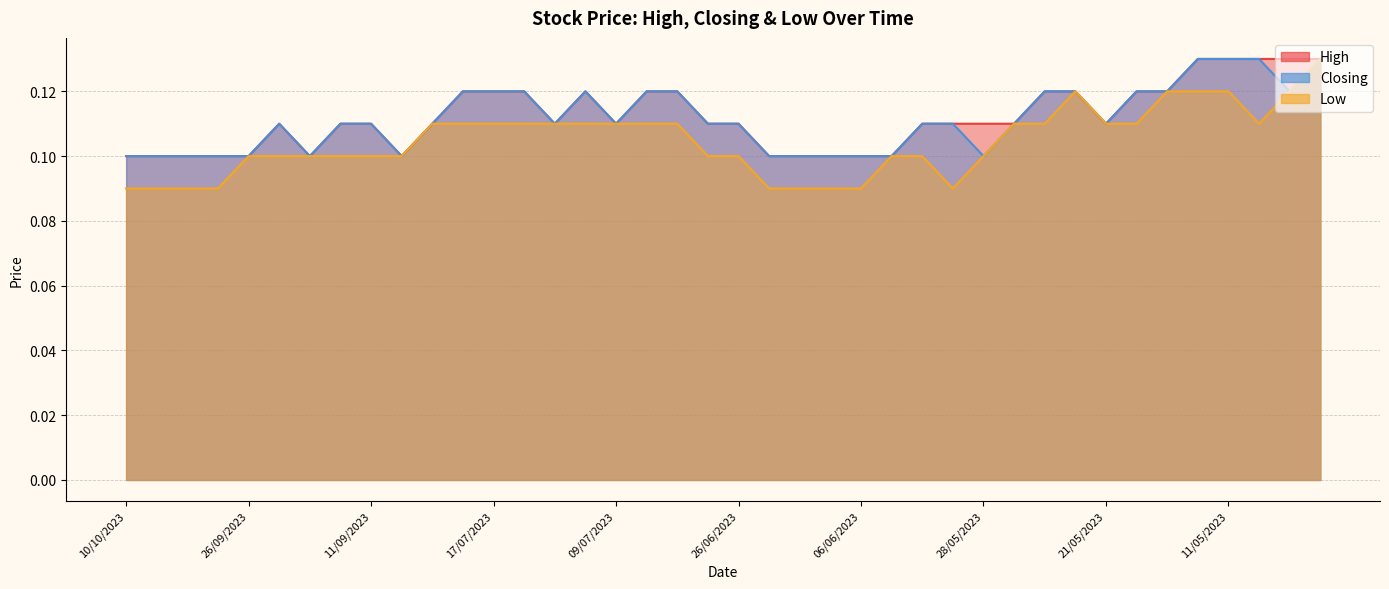

True or false: Low and Closing cross at least once.

False